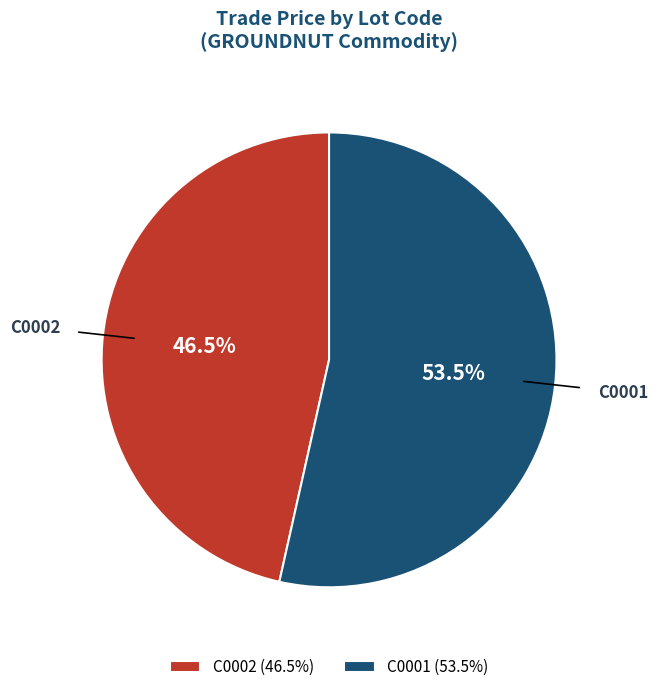

Rank the categories by value from highest to lowest.

C0001, C0002